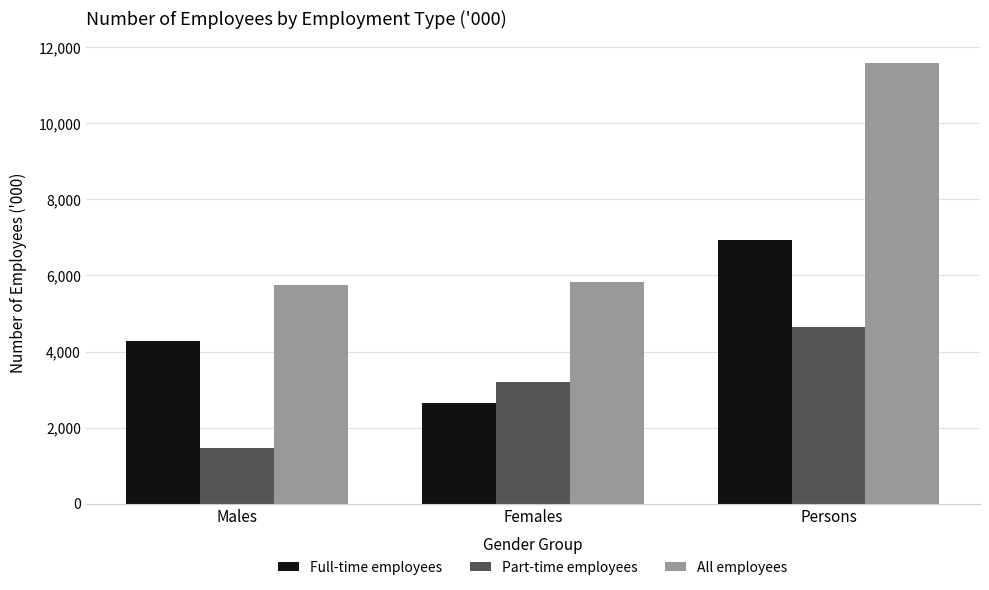

List the labels in order of All employees value, largest first.

Persons, Females, Males